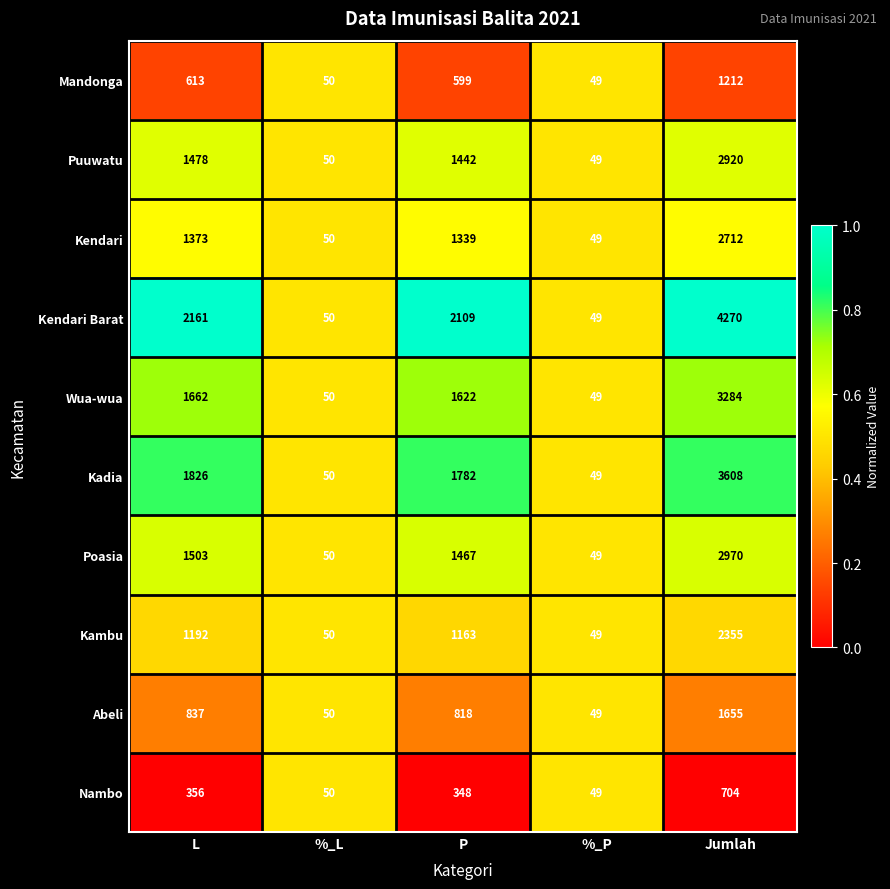

What is the sum of the Puuwatu values at %_L and %_P?

99